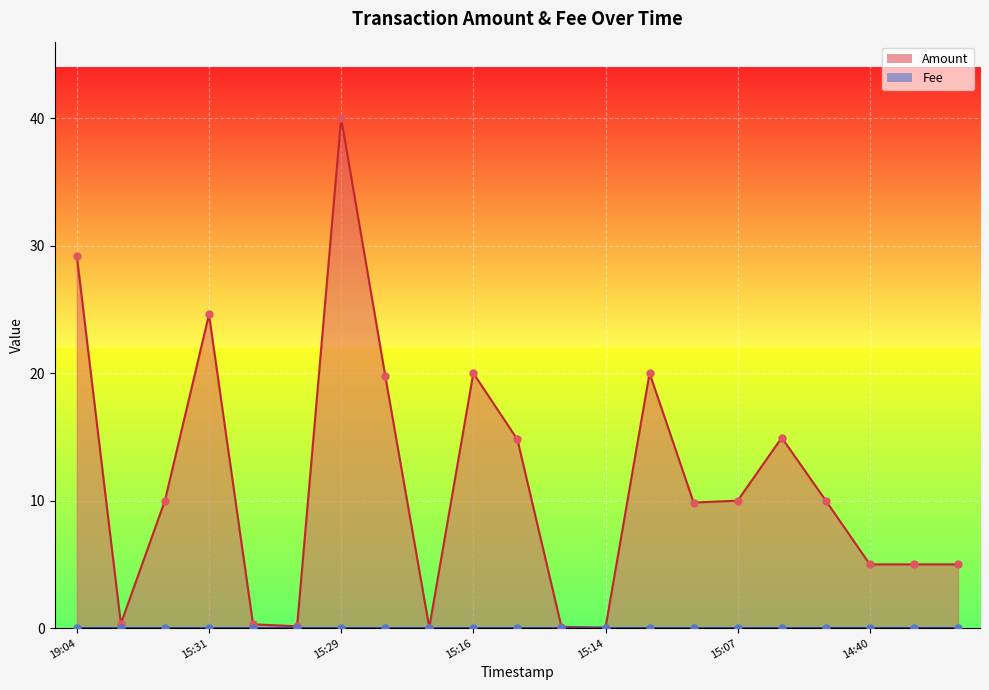

At how many categories does at least one series exceed 12?

8